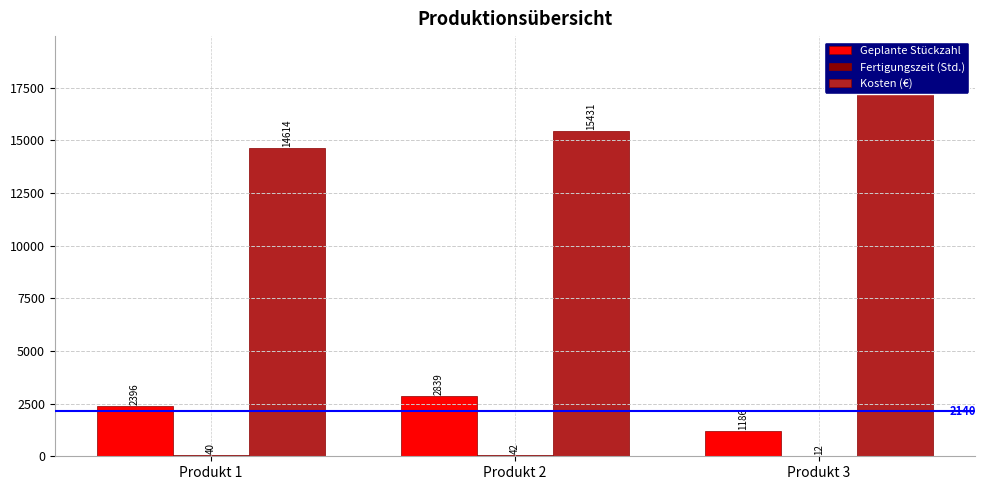

True or false: Kosten (€) has a value of 23078 at Produkt 2.

False